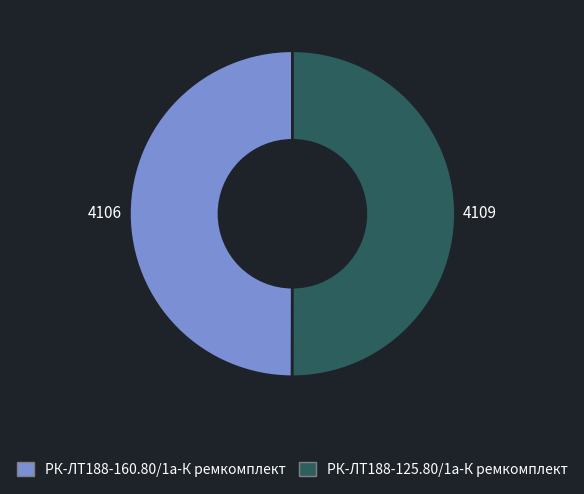

Approximately how many times larger is the value at РК-ЛТ188-160.80/1а-К ремкомплект compared to РК-ЛТ188-125.80/1а-К ремкомплект?

1.0